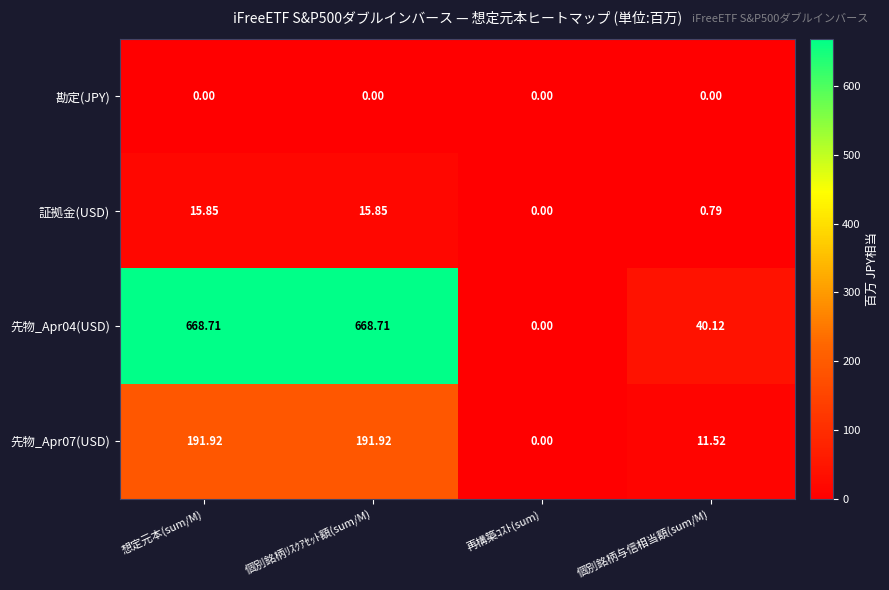

Where does the 証拠金(USD) series first go above 15?

想定元本(sum/M)